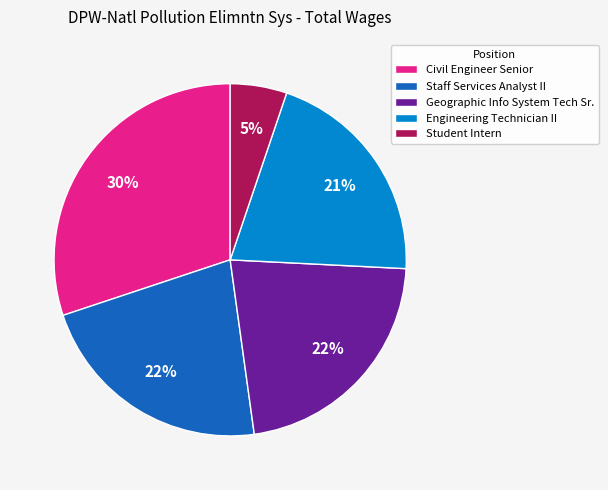

To the nearest percent, what portion does Engineering Technician II represent?

21%